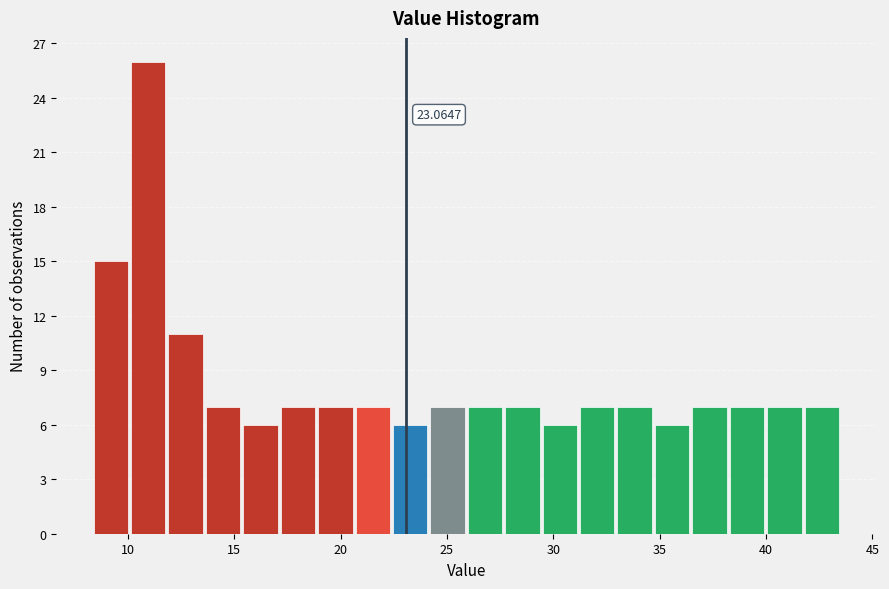

Read against the x-axis, roughly where is the centre of the tallest bar?

11.0